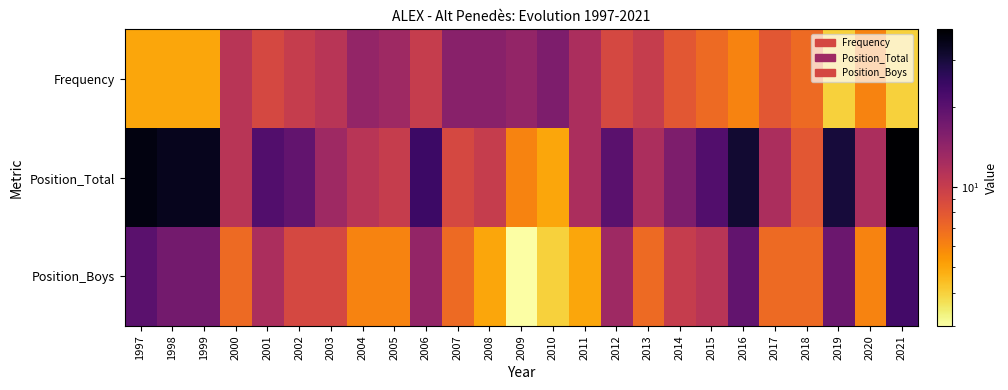

At which category does the chart reach its minimum across all series?

2009